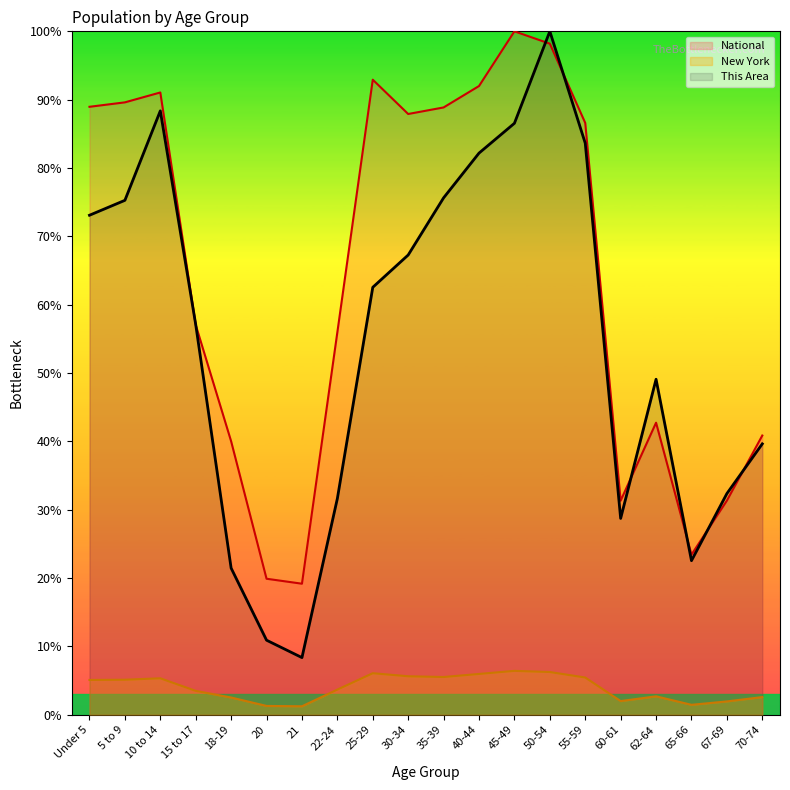

Is the value of National at 10 to 14 greater than the value of This Area at 55-59?

Yes